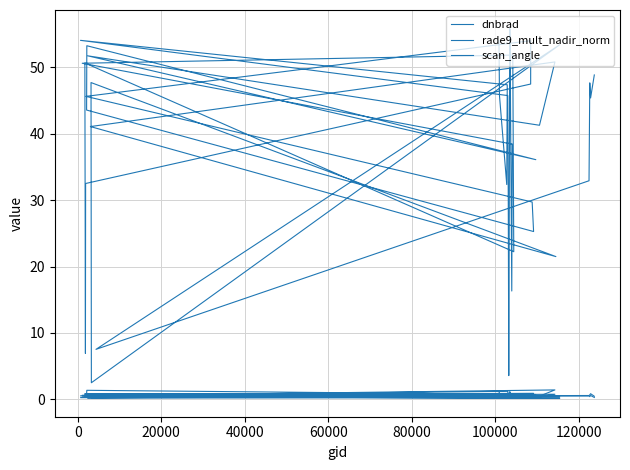

True or false: scan_angle has more than 2 interior local peaks.

True